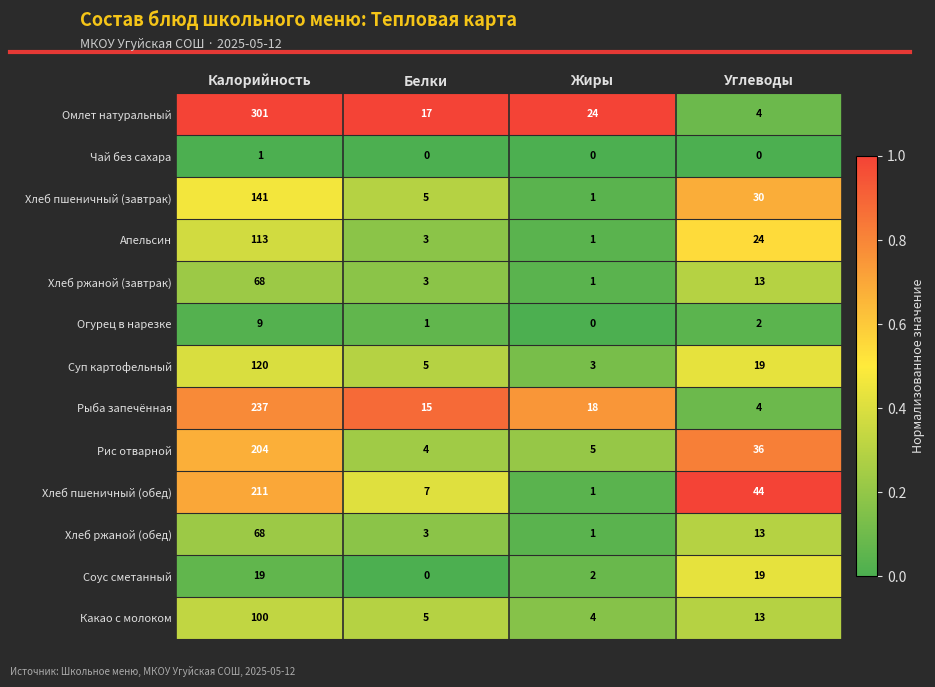

Which series changed the most between Белки and Углеводы?

Хлеб пшеничный (обед)